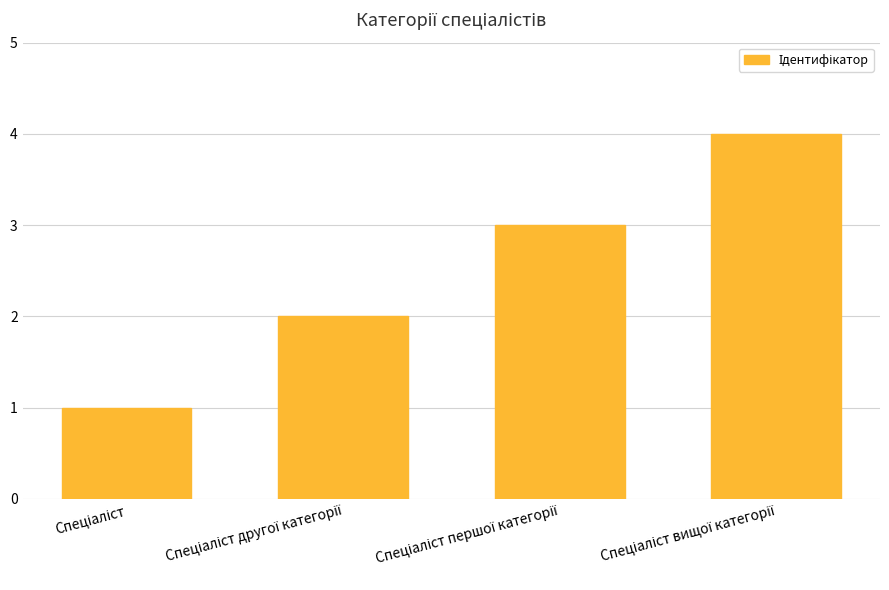

What is the value of the 1st bar from the left?

1